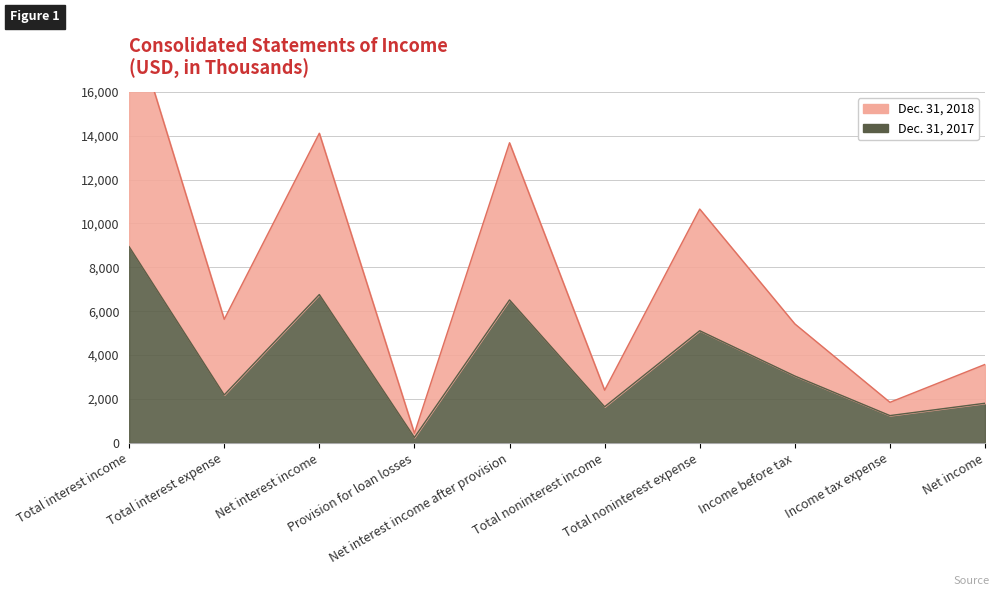

What is the total value across all series at Net interest income after provision?

20191